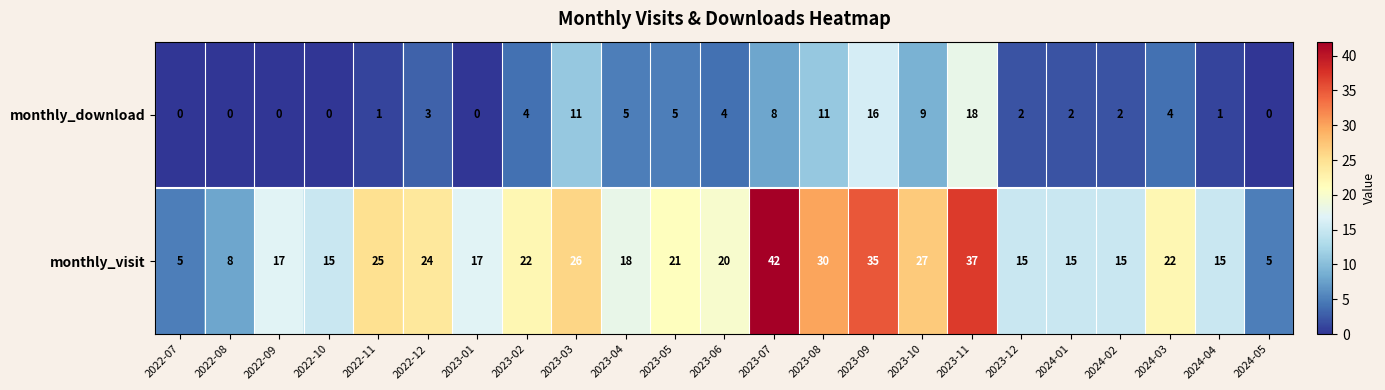

At which label does monthly_visit reach its peak?

2023-07